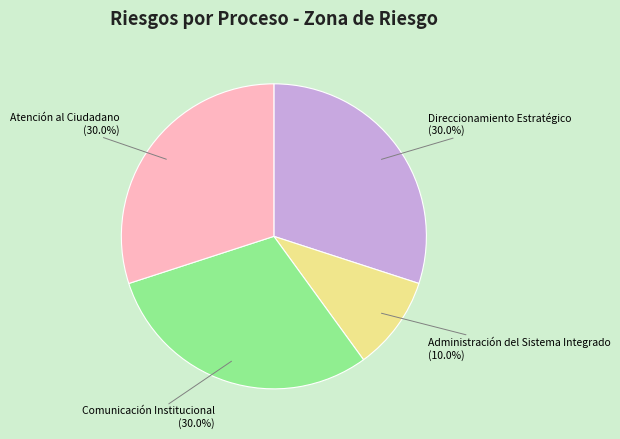

Count the number of slices in the pie.

4